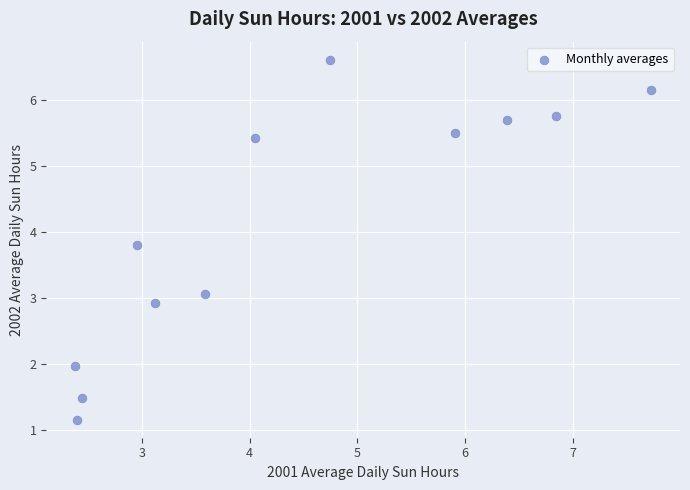

What is the range of X values (max minus min)?

5.3